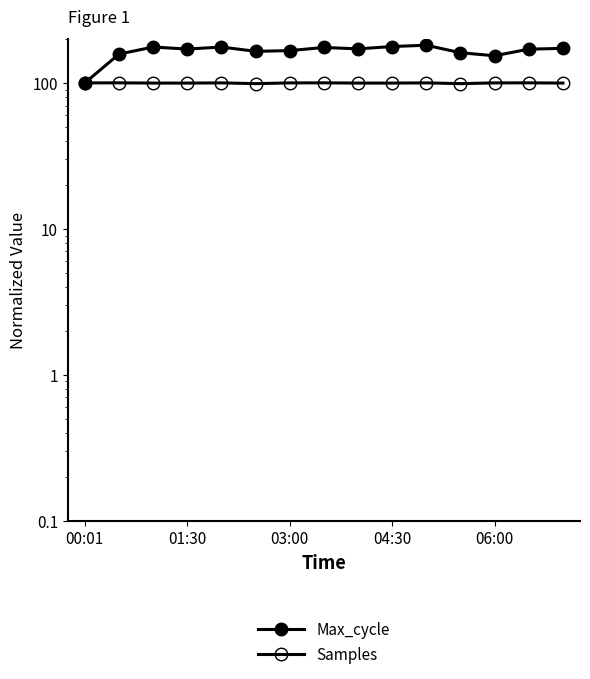

Which series has the largest range (max minus min)?

Max_cycle